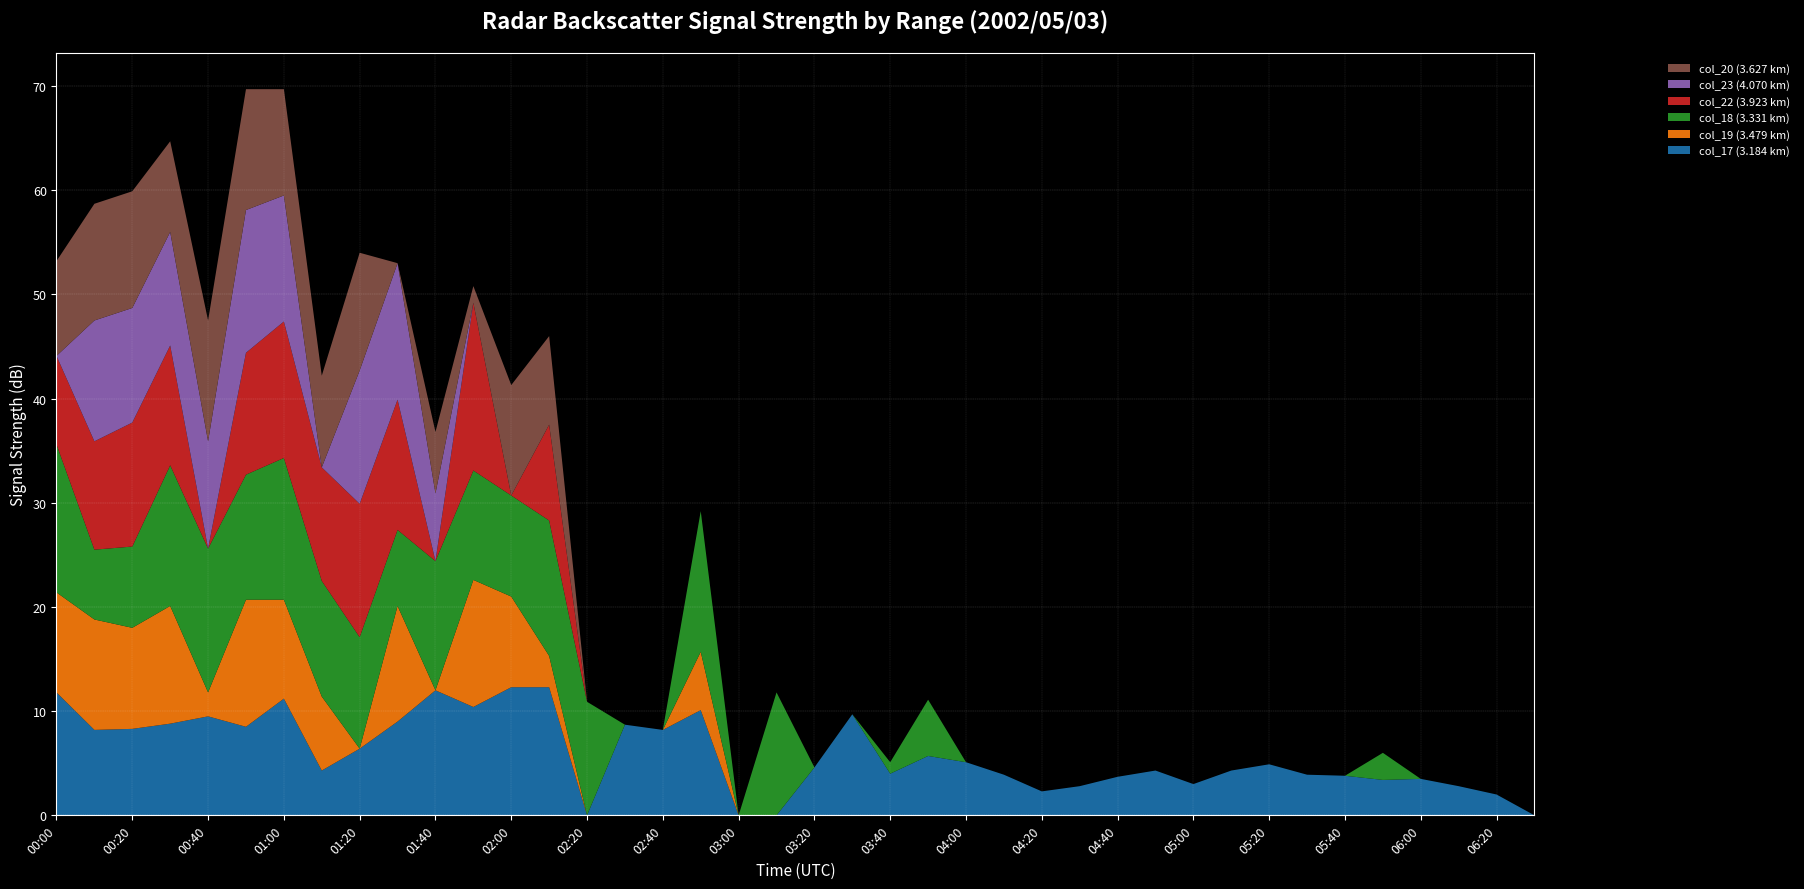

Reading right to left, transcribe all the data shown in this chart.

col_17 (3.184 km): 0.0	2.0	2.8	3.5	3.4	3.8	3.9	4.9	4.3	3.0	4.3	3.7	2.8	2.3	3.9	5.1	5.7	4.0	9.7	4.6	0.0	0.0	10.1	8.2	8.7	0.0	12.3	12.3	10.4	12.0	9.0	6.4	4.3	11.2	8.5	9.5	8.8	8.3	8.2	11.8
col_19 (3.479 km): 0.0	0.0	0.0	0.0	0.0	0.0	0.0	0.0	0.0	0.0	0.0	0.0	0.0	0.0	0.0	0.0	0.0	0.0	0.0	0.0	0.0	0.0	5.6	0.0	0.0	0.0	3.0	8.7	12.2	0.0	11.1	0.0	7.1	9.5	12.2	2.3	11.3	9.7	10.6	9.6
col_18 (3.331 km): 0.0	0.0	0.0	0.0	2.6	0.0	0.0	0.0	0.0	0.0	0.0	0.0	0.0	0.0	0.0	0.0	5.4	1.1	0.0	0.0	11.8	0.0	13.5	0.0	0.0	10.9	13.0	9.7	10.5	12.4	7.3	10.7	11.1	13.6	12.0	13.8	13.5	7.8	6.7	14.2
col_22 (3.923 km): 0.0	0.0	0.0	0.0	0.0	0.0	0.0	0.0	0.0	0.0	0.0	0.0	0.0	0.0	0.0	0.0	0.0	0.0	0.0	0.0	0.0	0.0	0.0	0.0	0.0	0.0	9.2	0.0	16.1	0.0	12.5	12.8	10.9	13.1	11.7	0.0	11.5	11.9	10.4	8.5
col_23 (4.070 km): 0.0	0.0	0.0	0.0	0.0	0.0	0.0	0.0	0.0	0.0	0.0	0.0	0.0	0.0	0.0	0.0	0.0	0.0	0.0	0.0	0.0	0.0	0.0	0.0	0.0	0.0	0.0	0.0	0.0	6.5	13.1	12.8	0.0	12.1	13.7	10.3	10.9	11.0	11.6	0.0
col_20 (3.627 km): 0.0	0.0	0.0	0.0	0.0	0.0	0.0	0.0	0.0	0.0	0.0	0.0	0.0	0.0	0.0	0.0	0.0	0.0	0.0	0.0	0.0	0.0	0.0	0.0	0.0	0.0	8.5	10.6	1.6	5.9	0.0	11.3	8.8	10.2	11.6	11.6	8.7	11.2	11.2	9.1